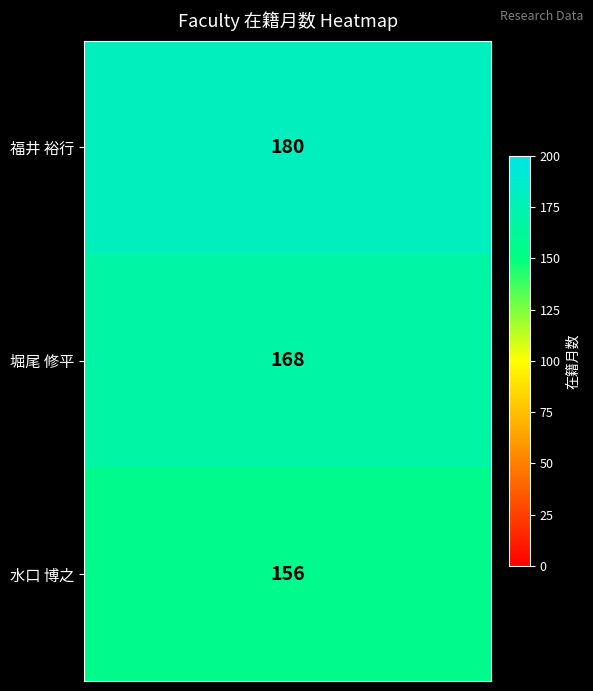

At how many categories does at least one series exceed 176?

20